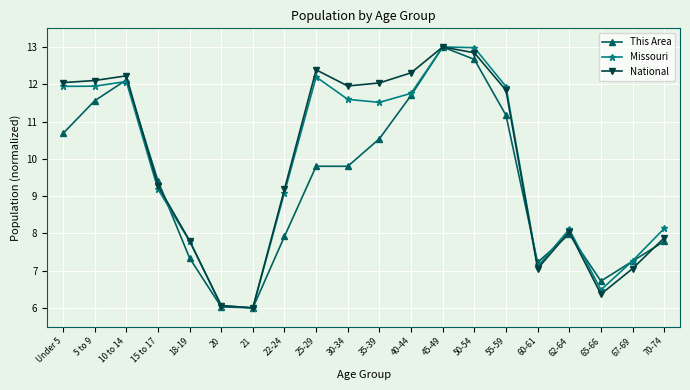

Is this an area chart (filled region under the line)?

No